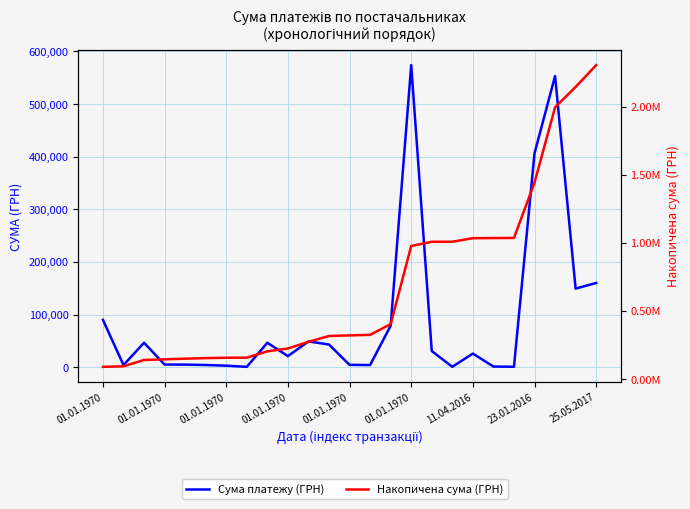

Reading right to left, transcribe all the data shown in this chart.

Сума платежу (ГРН): 160000.0	149238.7	553350.3	406495.1	740.0	1128.6	25779.3	654.1	30621.0	574014.5	78742.3	3997.0	4303.9	43000.0	48870.5	20944.5	46393.0	569.0	2770.4	4070.0	4803.9	4875.0	46393.0	3997.0	89832.0
Накопичена сума (ГРН): 2305583.1	2145583.1	1996344.4	1442994.1	1036499.0	1035759.0	1034630.4	1008851.1	1008196.9	977575.9	403561.4	324819.1	320822.1	316518.3	273518.3	224647.8	203703.3	157310.3	156741.3	153970.9	149900.9	145097.0	140222.0	93829.0	89832.0